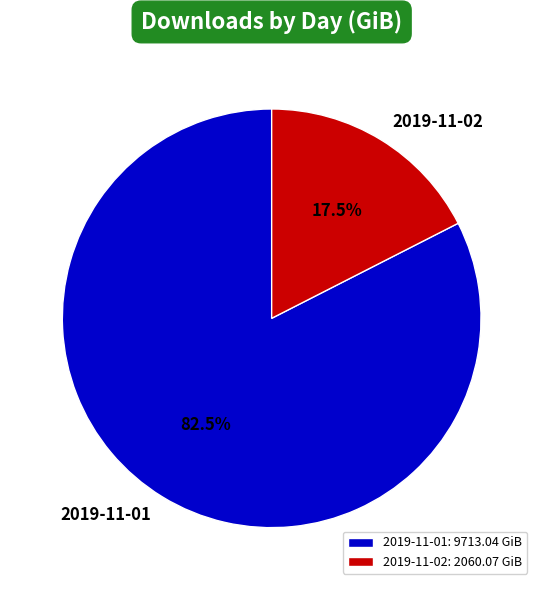

Rank the categories by value from lowest to highest.

2019-11-02, 2019-11-01